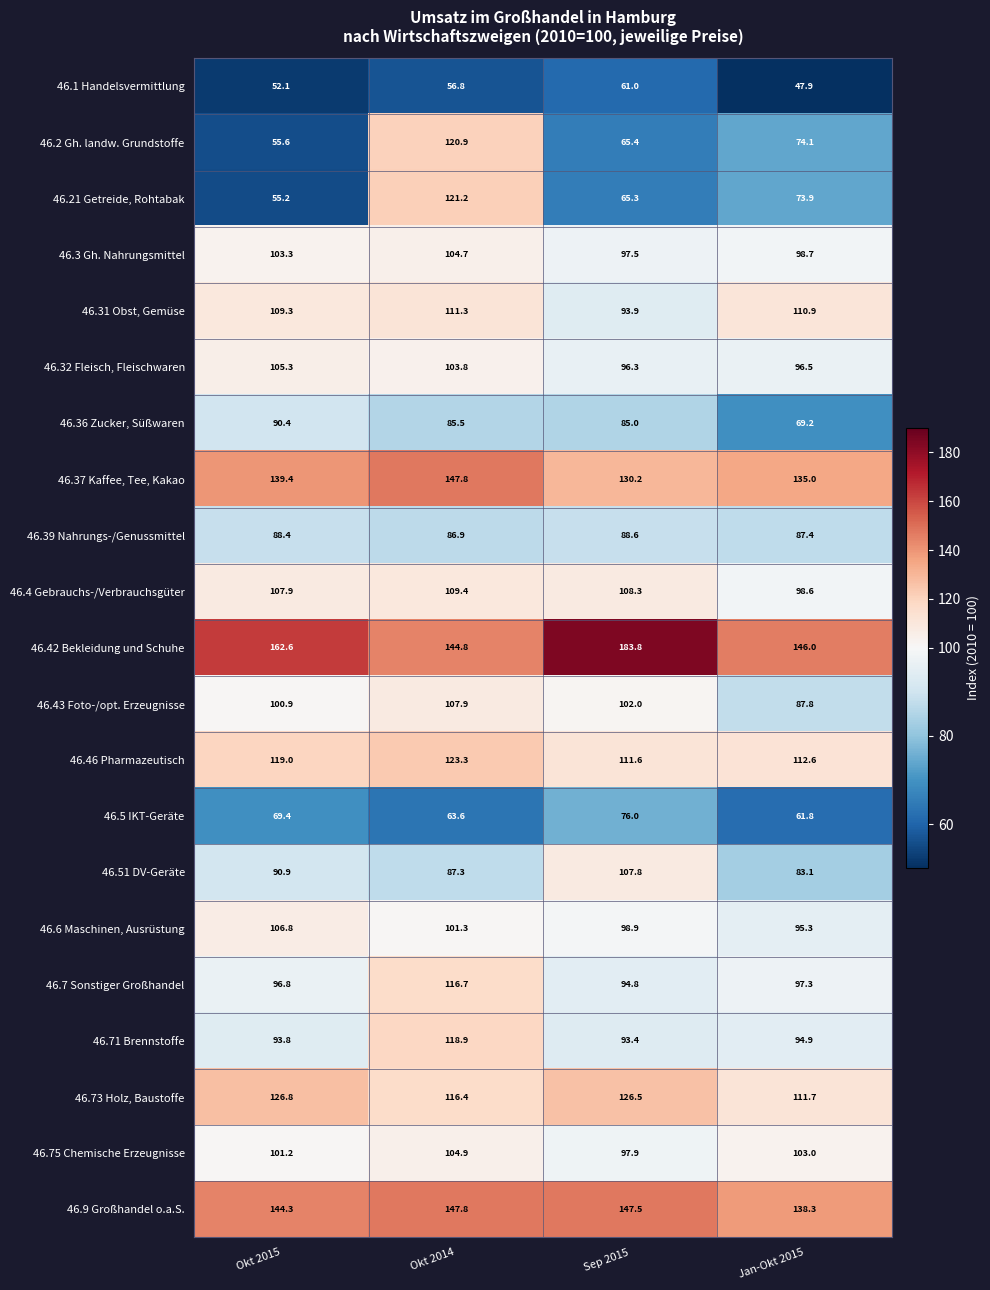

Which series changed the most between Okt 2015 and Okt 2014?

46.21 Getreide, Rohtabak